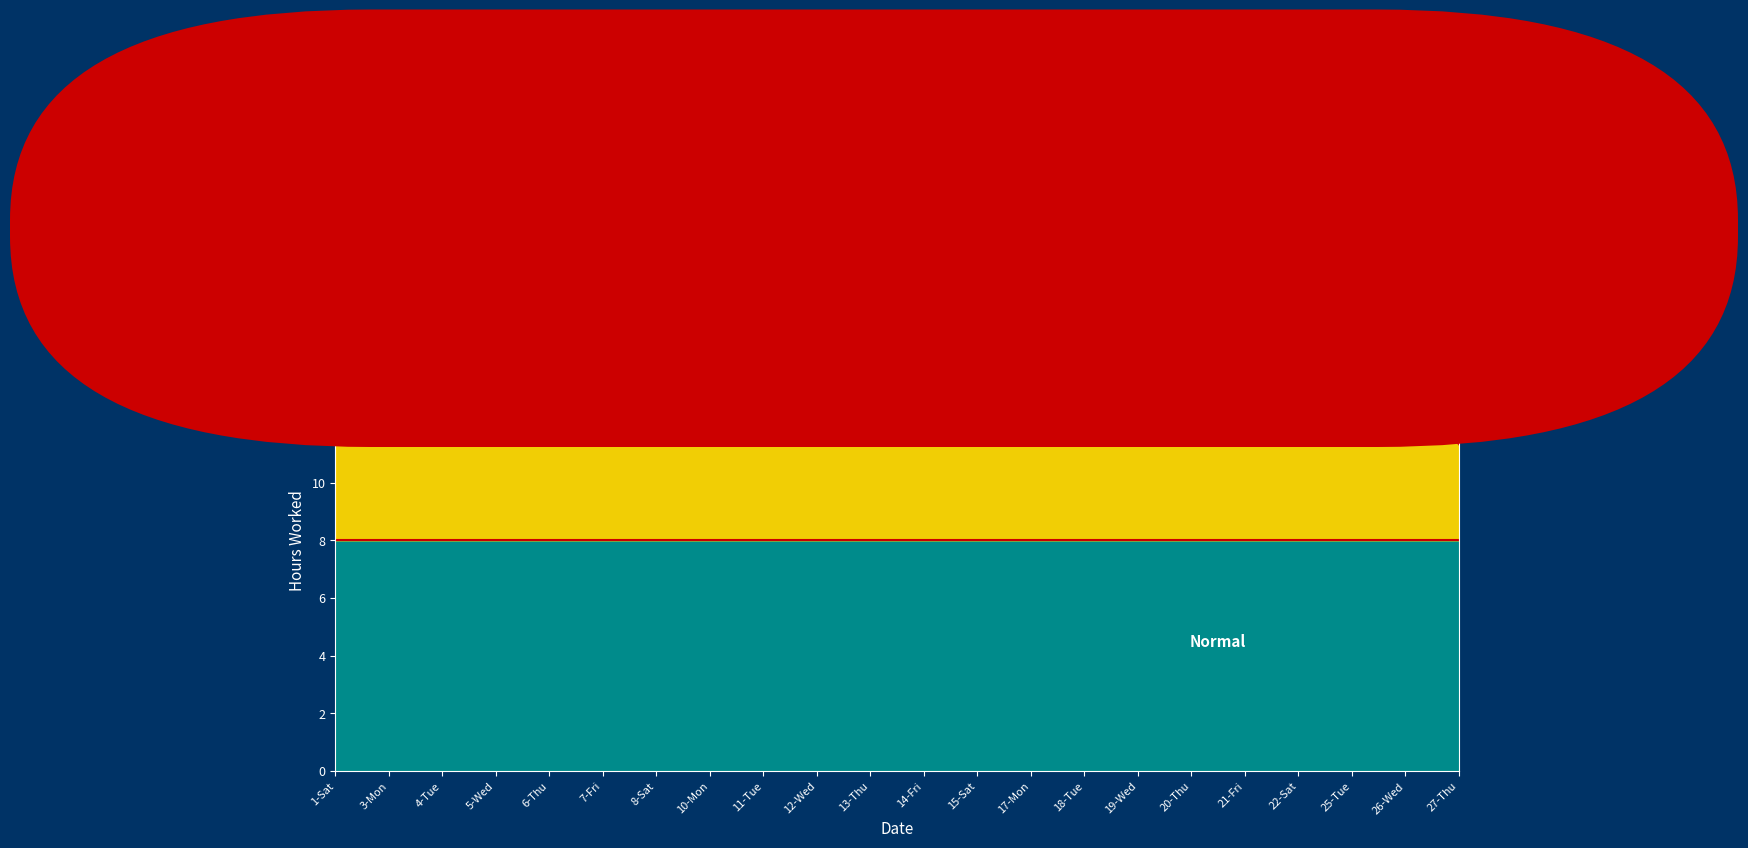

Which series has the largest total across all categories?

Basal hyperglycemia